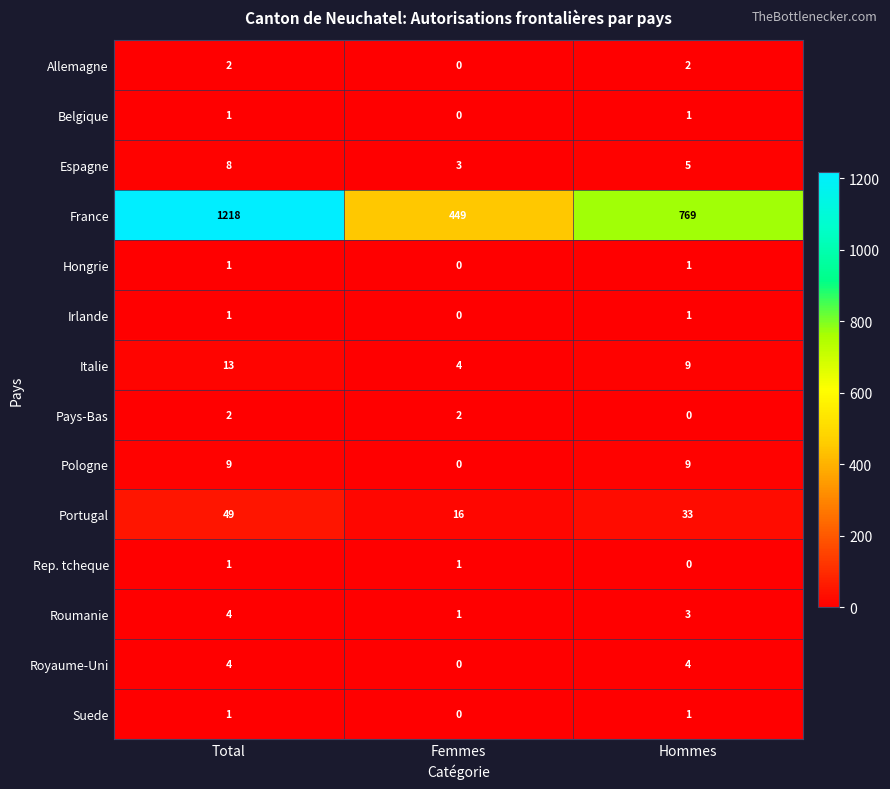

The value of Irlande at Femmes is 0. True or false?

True